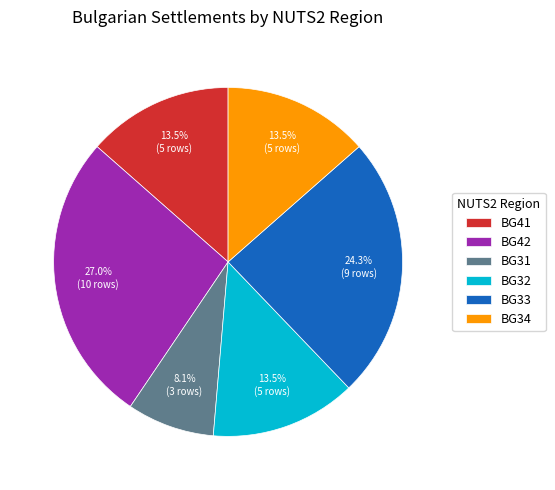

How many slices are in this pie chart?

6